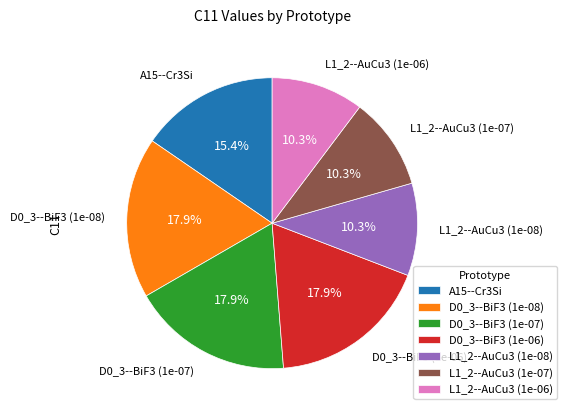

How many slices are in this pie chart?

7